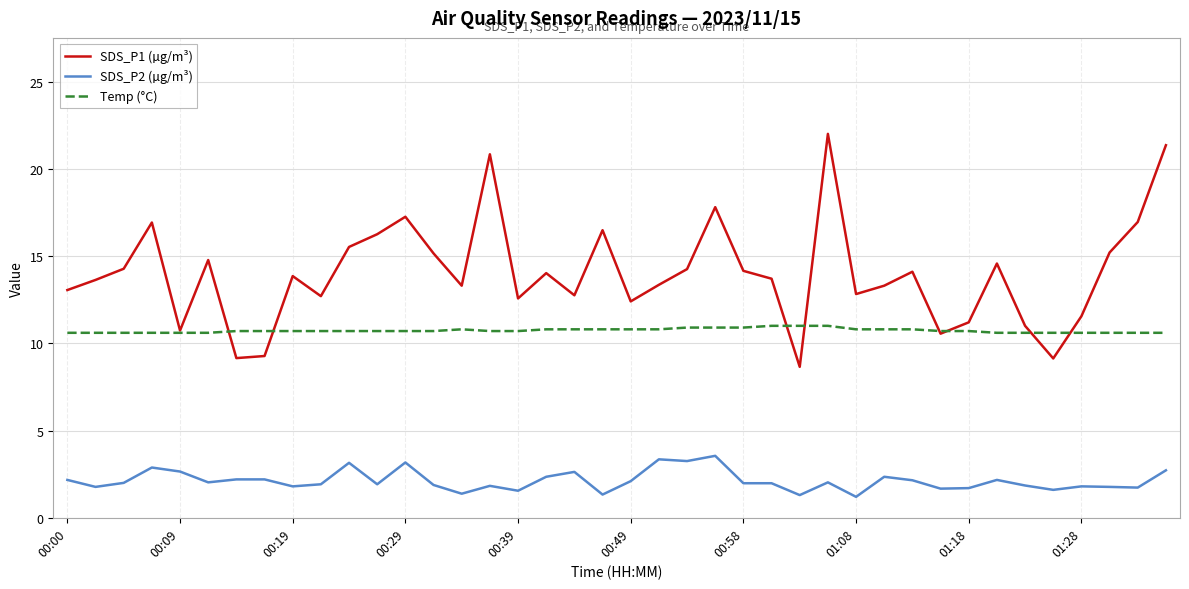

Which series has the largest range (max minus min)?

SDS_P1 (µg/m³)